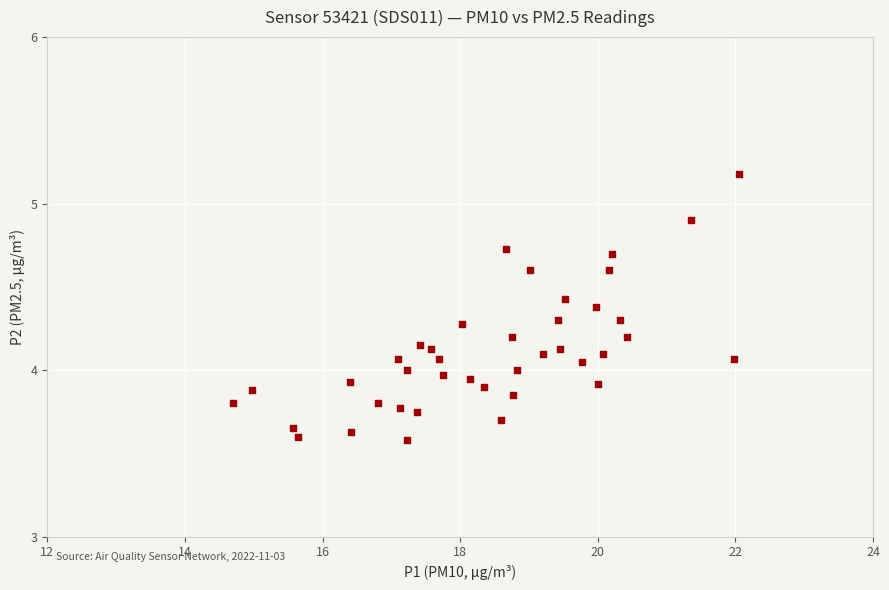

What is the range of X values (max minus min)?

7.4